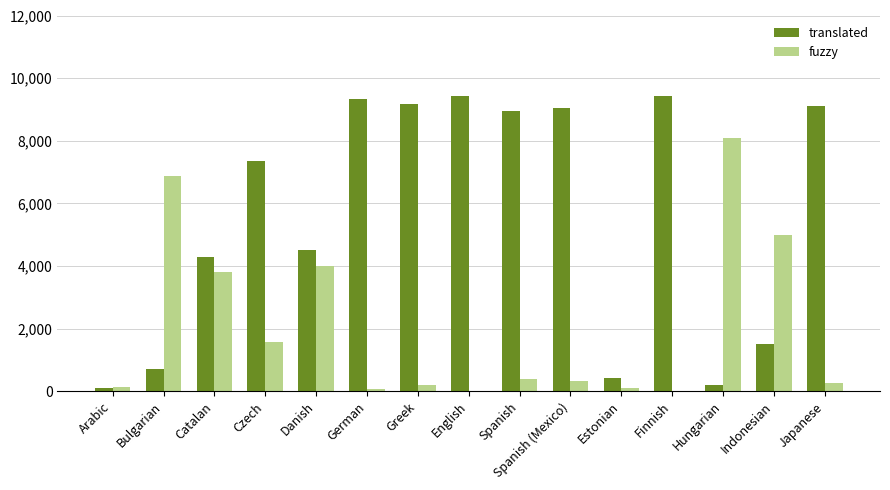

The value of fuzzy at Spanish (Mexico) is 321. True or false?

True